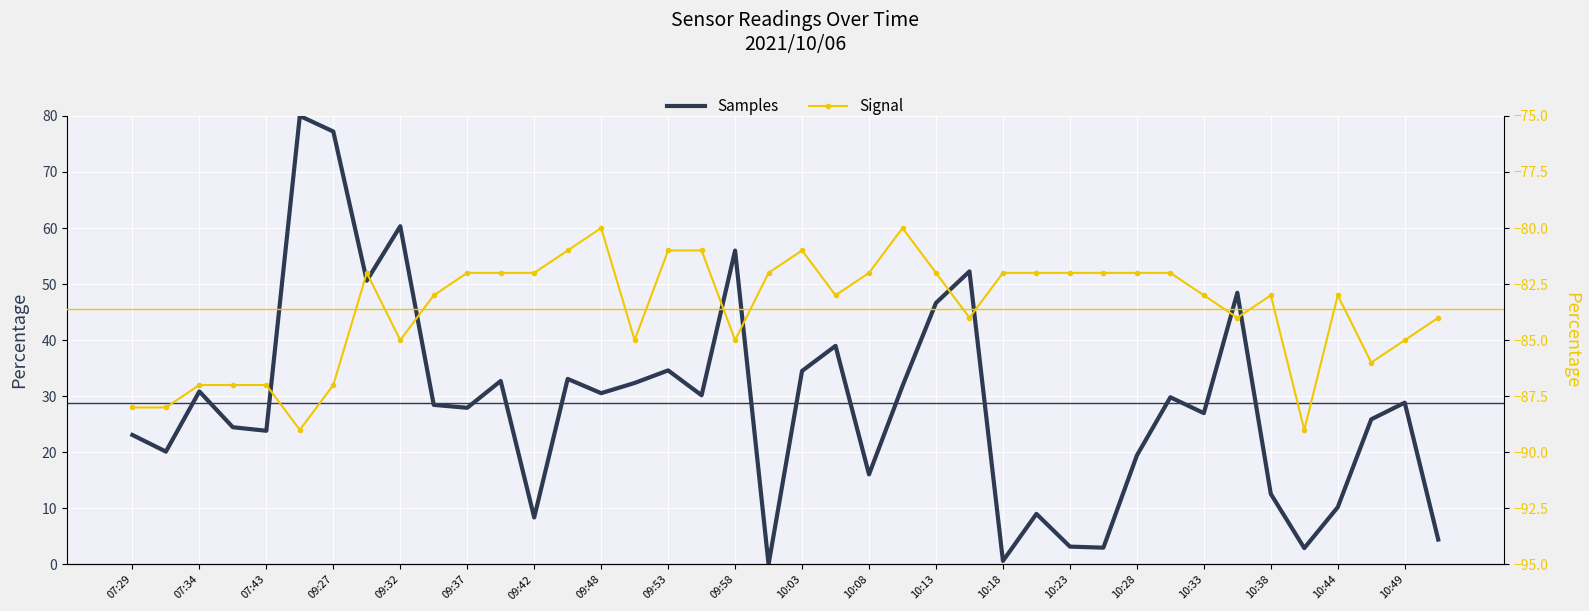

Reading right to left, extract all data points from this chart.

Samples: 4.4	28.9	25.9	10.2	2.9	12.6	48.4	27.0	29.8	19.4	3.0	3.2	9.0	0.6	52.3	46.6	31.8	16.1	39.0	34.5	0.0	56.0	30.2	34.6	32.4	30.5	33.1	8.4	32.7	27.9	28.5	60.3	50.6	77.2	80.0	23.8	24.5	30.9	20.1	23.1
Signal: -84.0	-85.0	-86.0	-83.0	-89.0	-83.0	-84.0	-83.0	-82.0	-82.0	-82.0	-82.0	-82.0	-82.0	-84.0	-82.0	-80.0	-82.0	-83.0	-81.0	-82.0	-85.0	-81.0	-81.0	-85.0	-80.0	-81.0	-82.0	-82.0	-82.0	-83.0	-85.0	-82.0	-87.0	-89.0	-87.0	-87.0	-87.0	-88.0	-88.0